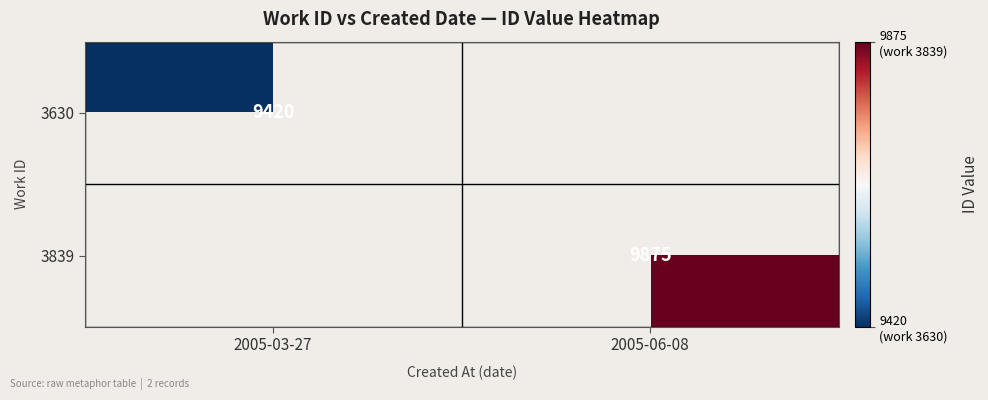

At which category does the chart reach its minimum across all series?

2005-03-27